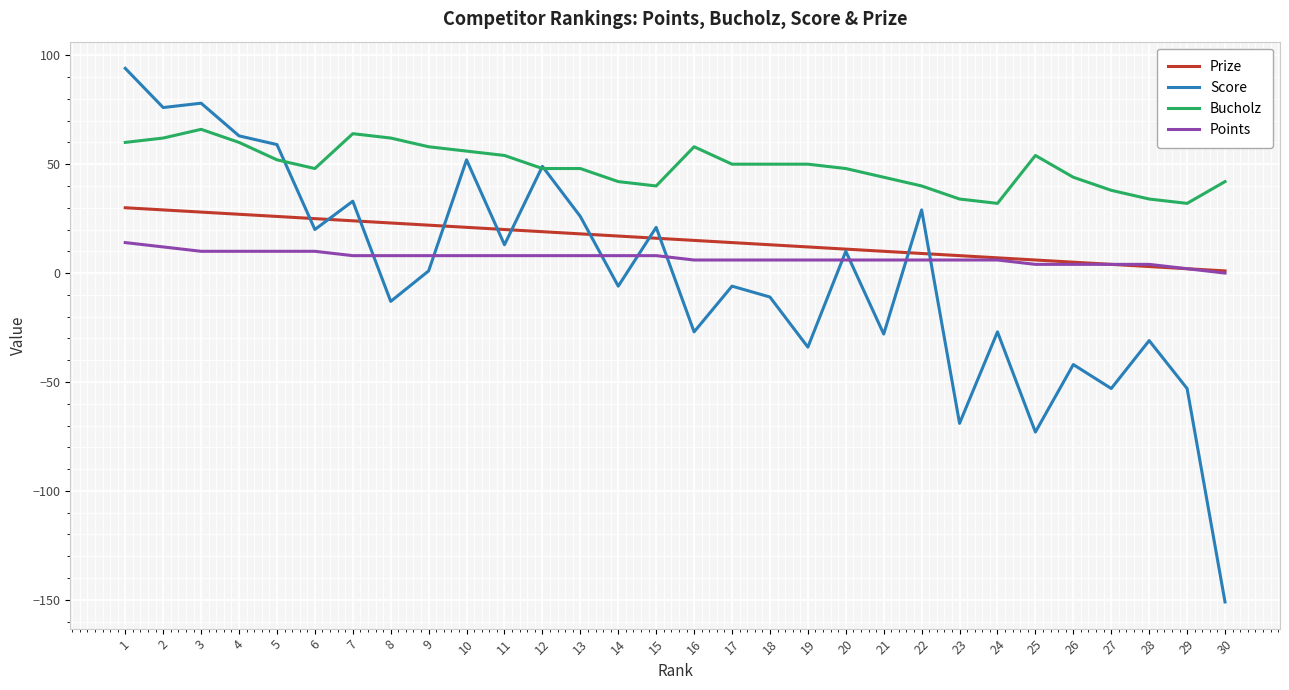

How many values in the Prize series are below 16?

15